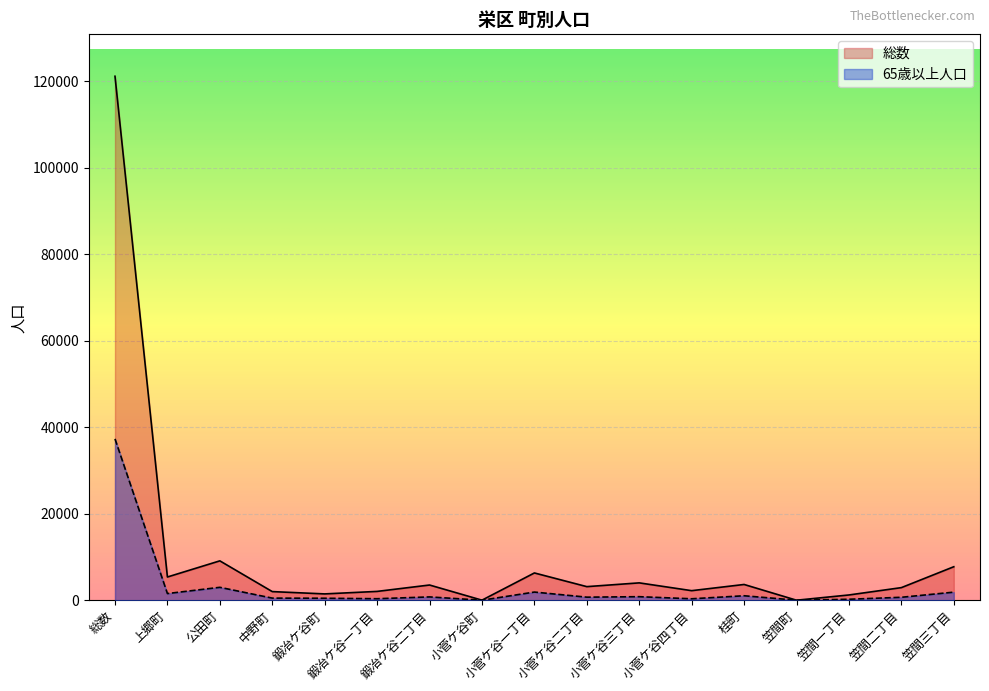

Reading left to right, what are all the values shown in this chart?

総数: 121146	5369	9101	1992	1459	2037	3514	13	6304	3140	4010	2208	3640	0	1214	2911	7741
65歳以上人口: 37299	1540	2980	485	454	345	763	0	1884	705	815	331	1030	0	221	678	1863